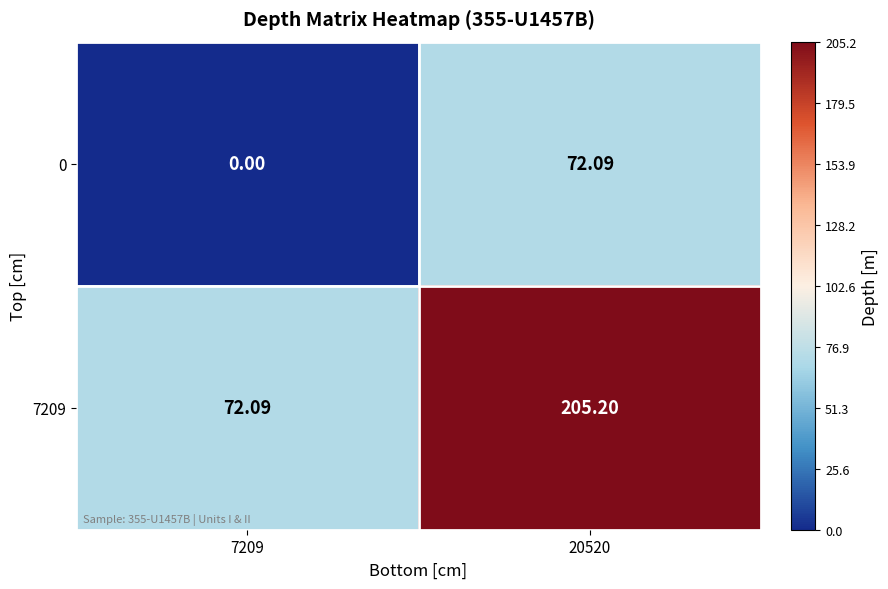

Which series has the largest range (max minus min)?

7209